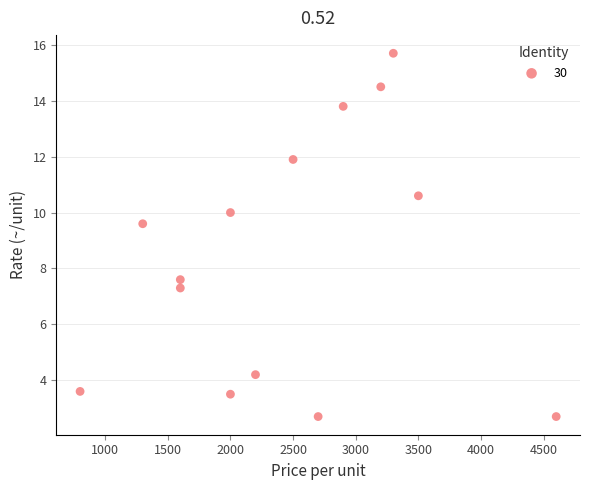

What Y value in the scatter plot is closest to 9?

9.6